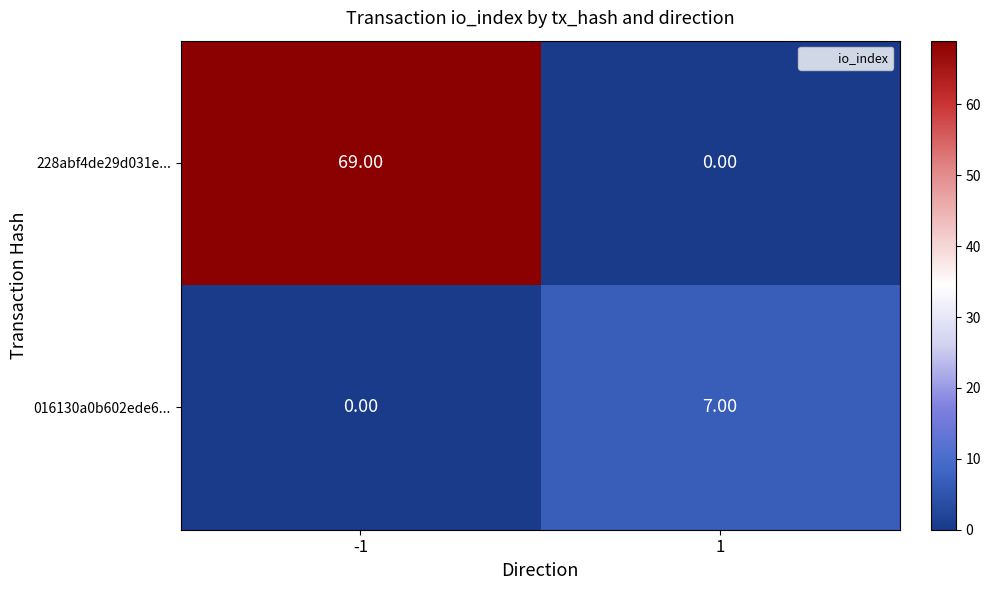

Rank the categories by 016130a0b602ede6... value from lowest to highest.

-1, 1